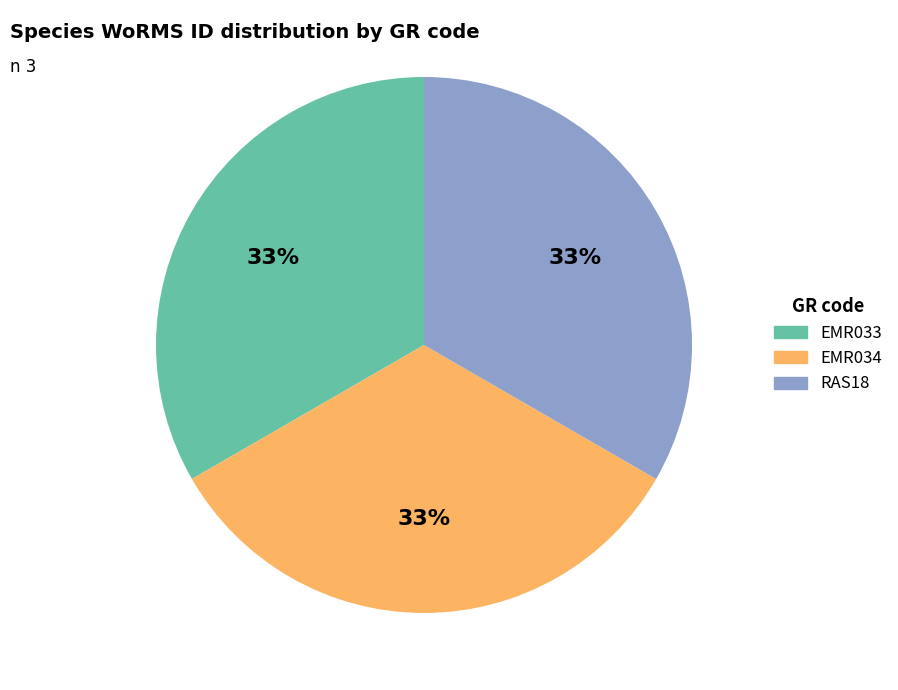

To the nearest percent, what percentage of the pie is RAS18?

33%